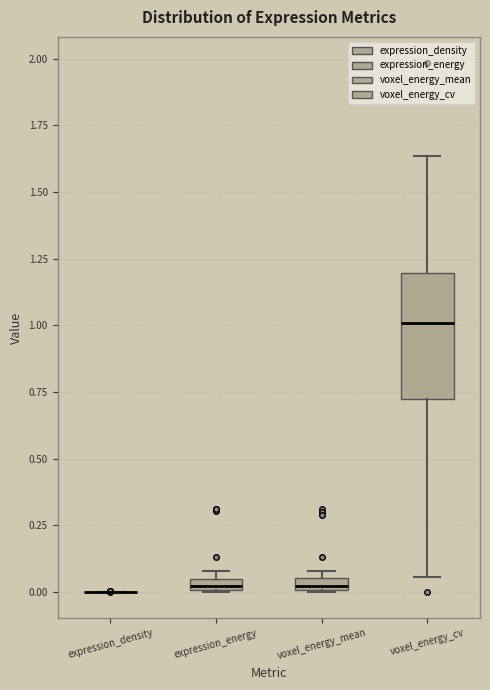

Comparing the boxes themselves (not the whiskers), which one is the tallest?

voxel_energy_cv